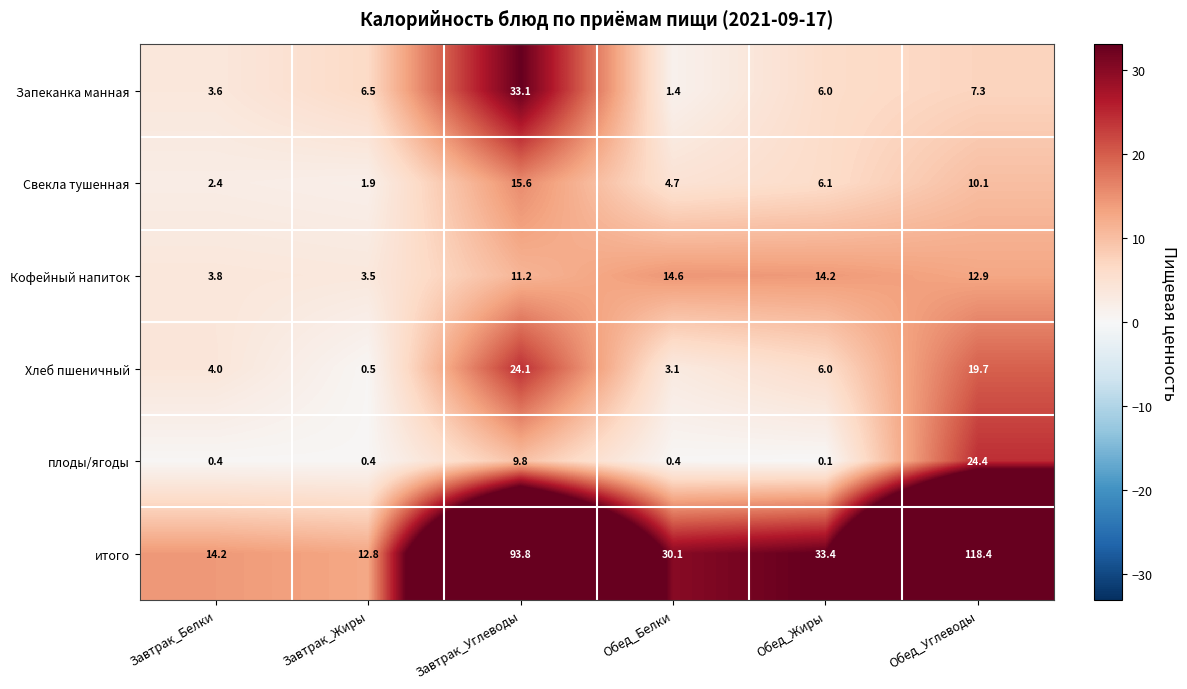

Which series has the largest total across all categories?

итого